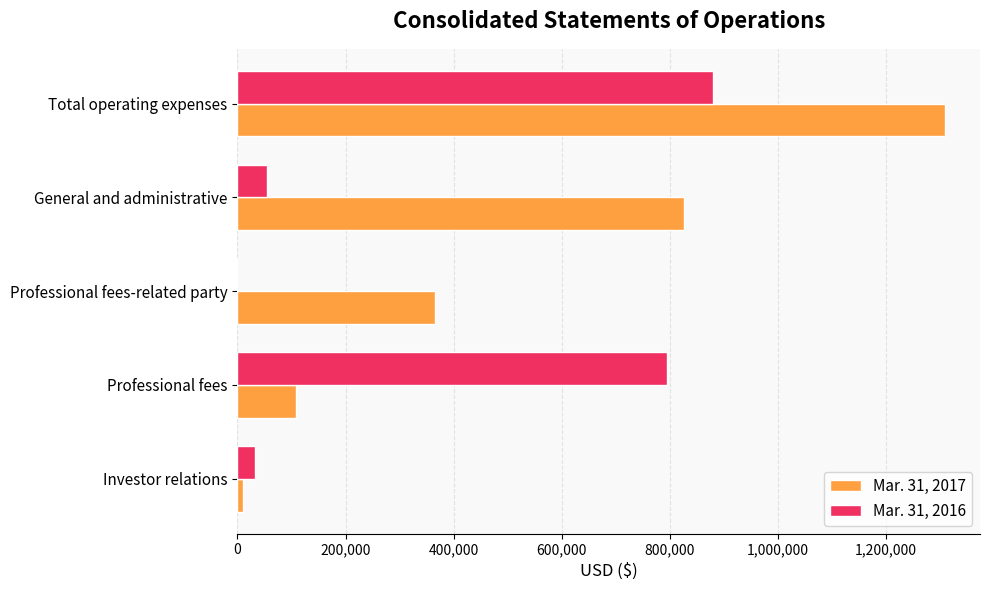

Which category has the highest value in the Mar. 31, 2017 series?

Total operating expenses